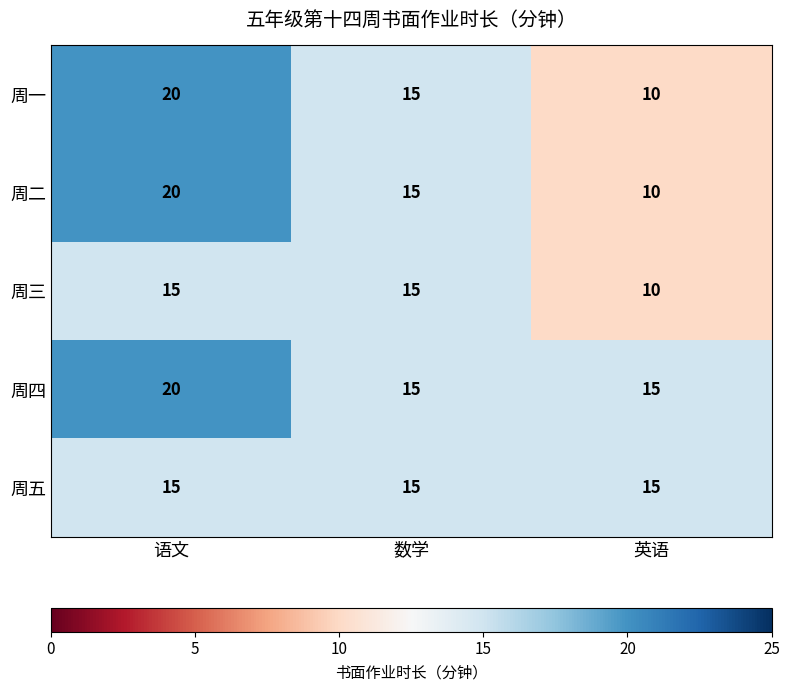

What is the difference between the highest and lowest values at 语文?

5